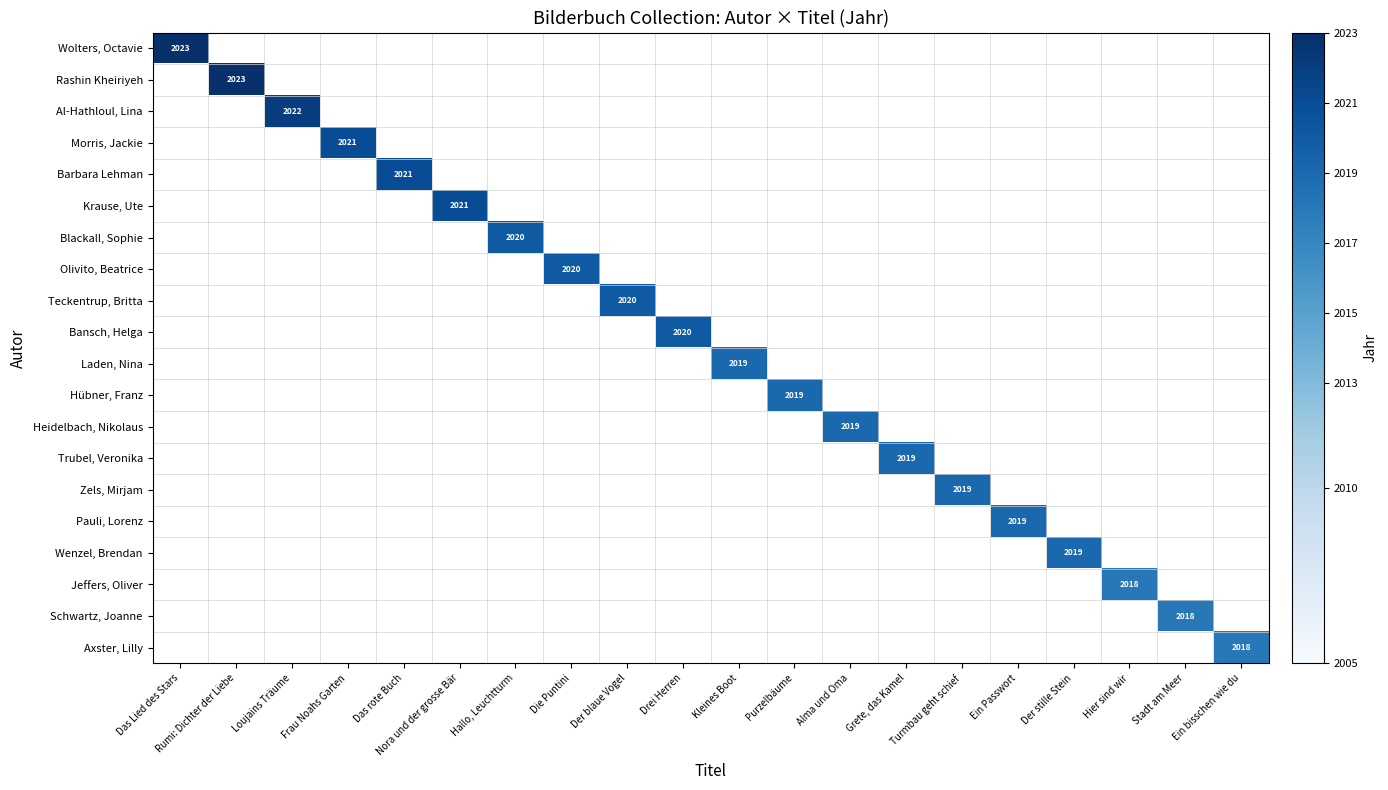

True or false: Pauli, Lorenz has a value of 2807 at Ein Passwort.

False